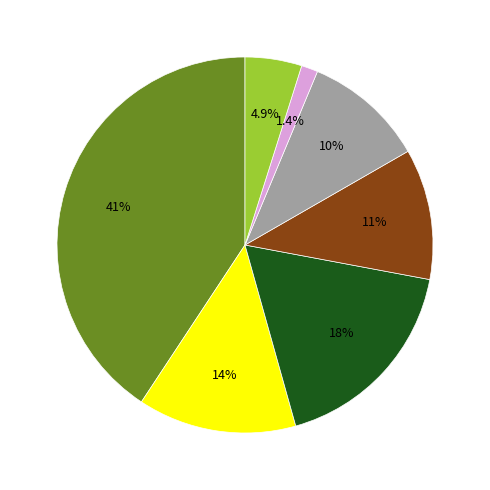

Does any single category account for the majority?

No